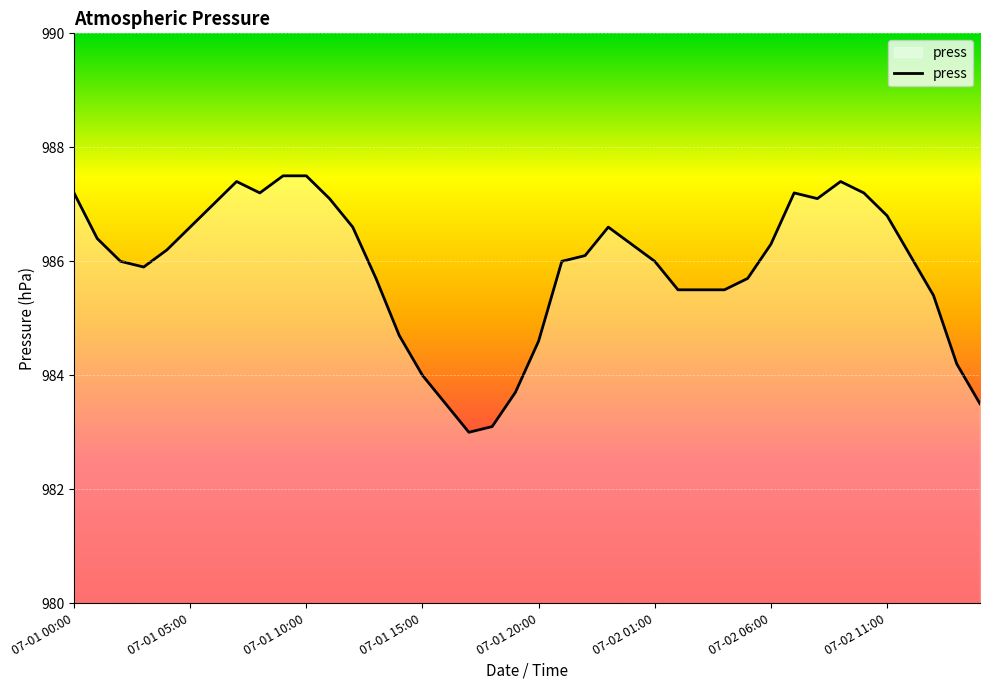

What is the difference between the maximum and minimum values?

4.5